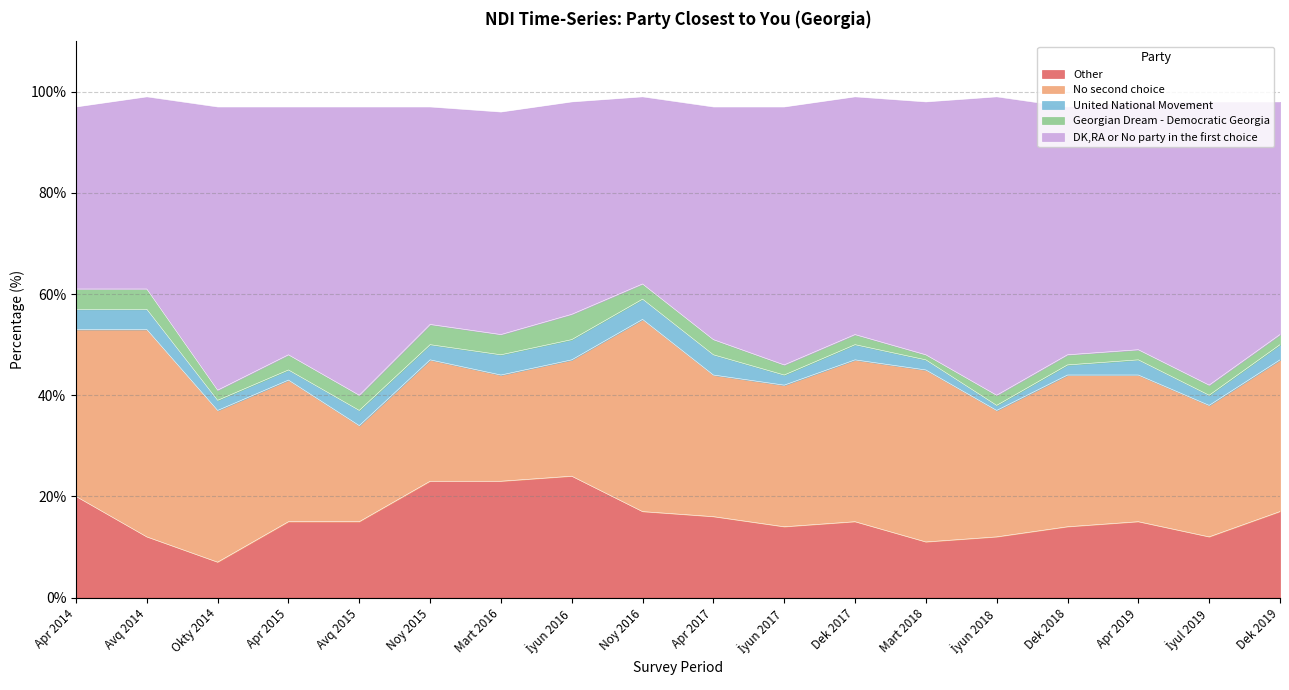

How many lines are shown in the chart?

5